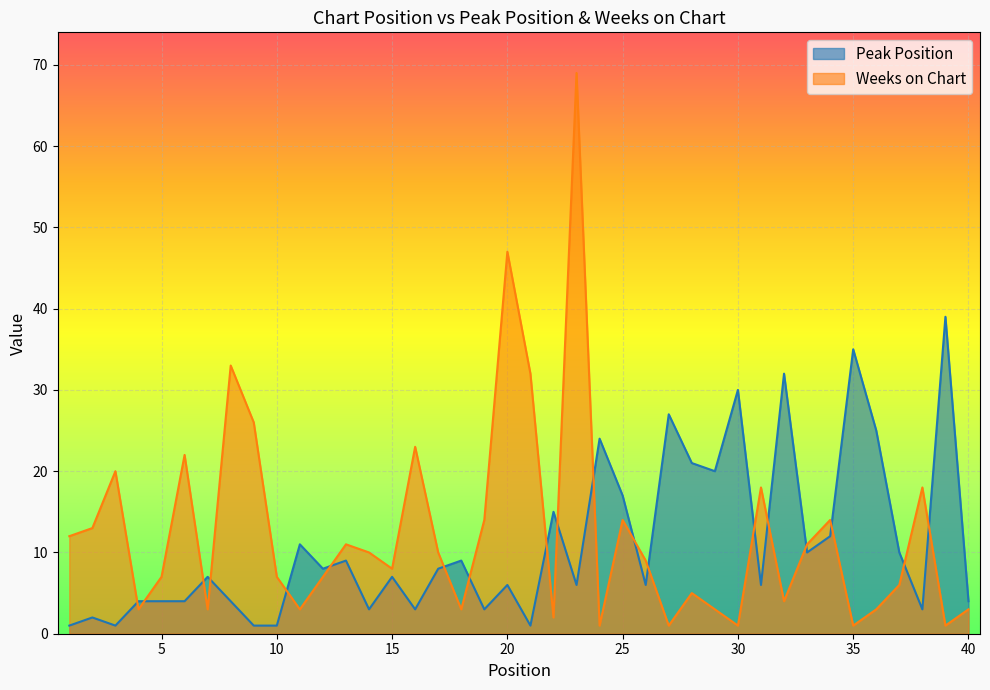

At how many categories does at least one series exceed 14?

21